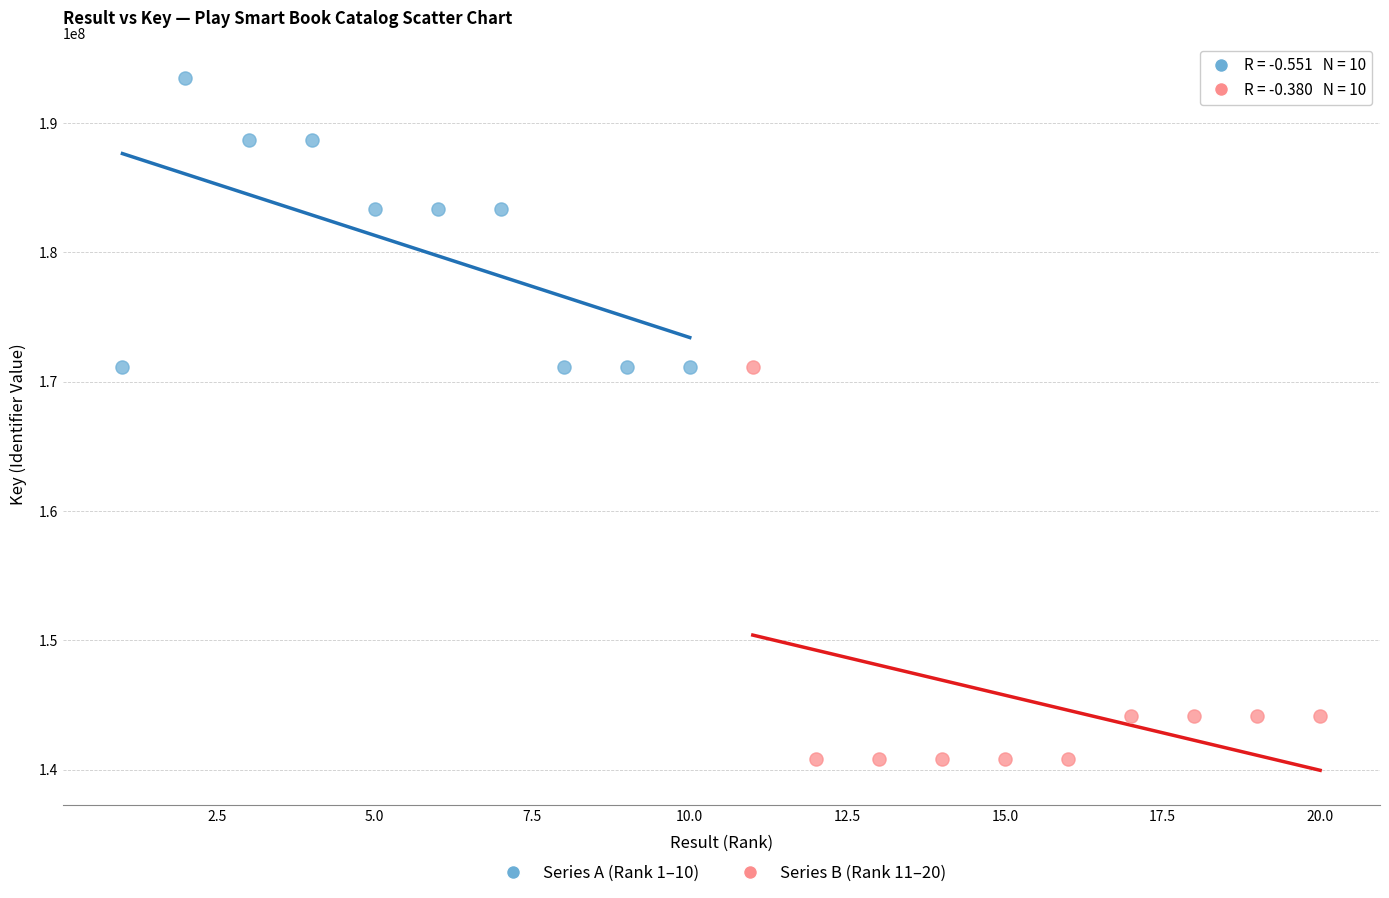

Which series reaches the maximum Y coordinate?

Series A (Rank 1–10)